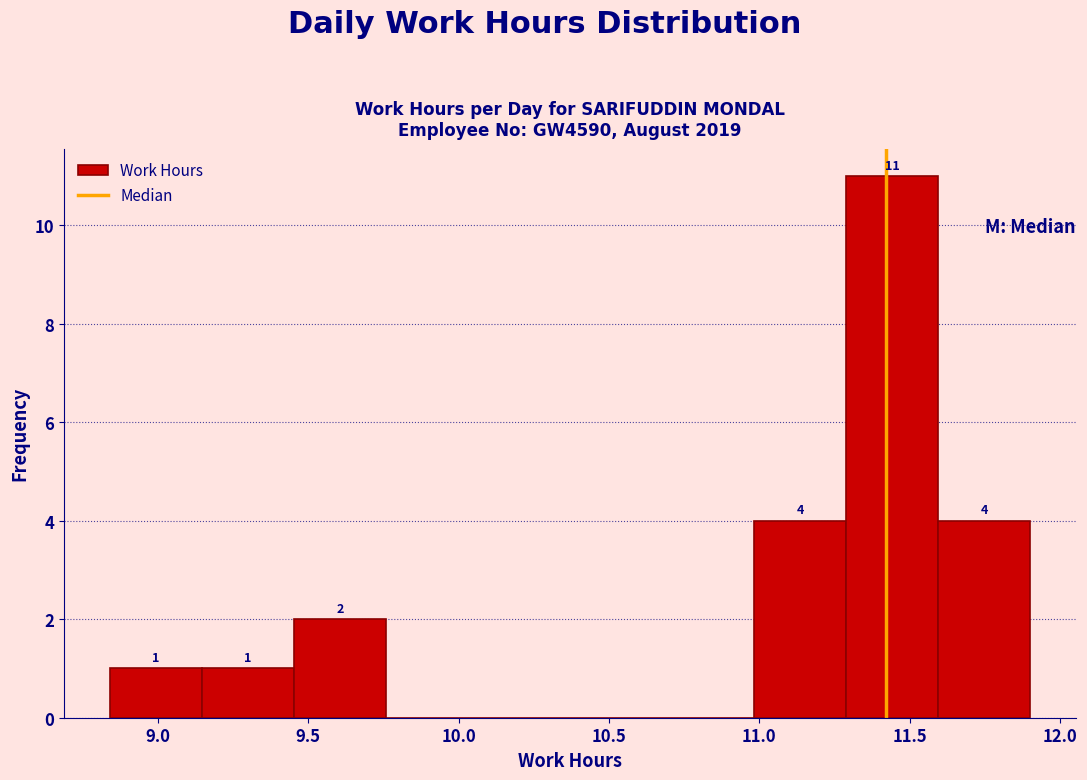

Over which range of the x-axis is the bar tallest?

11.30 to 11.60